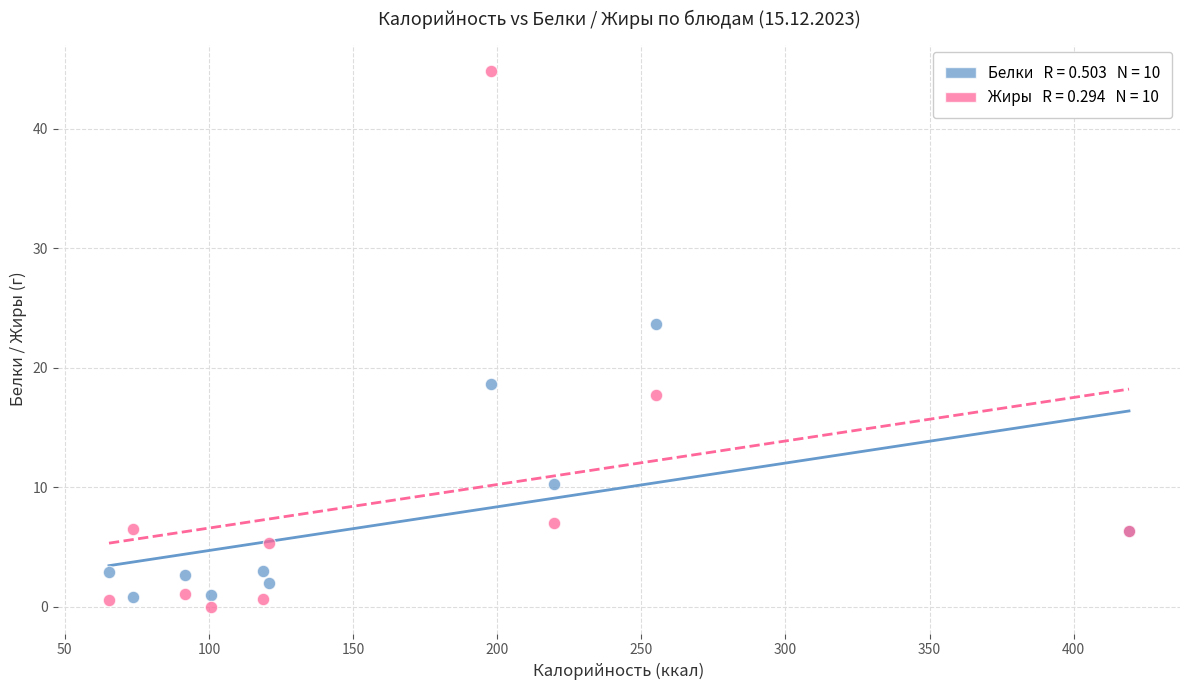

Across all series, what Y value is closest to 22?

23.7